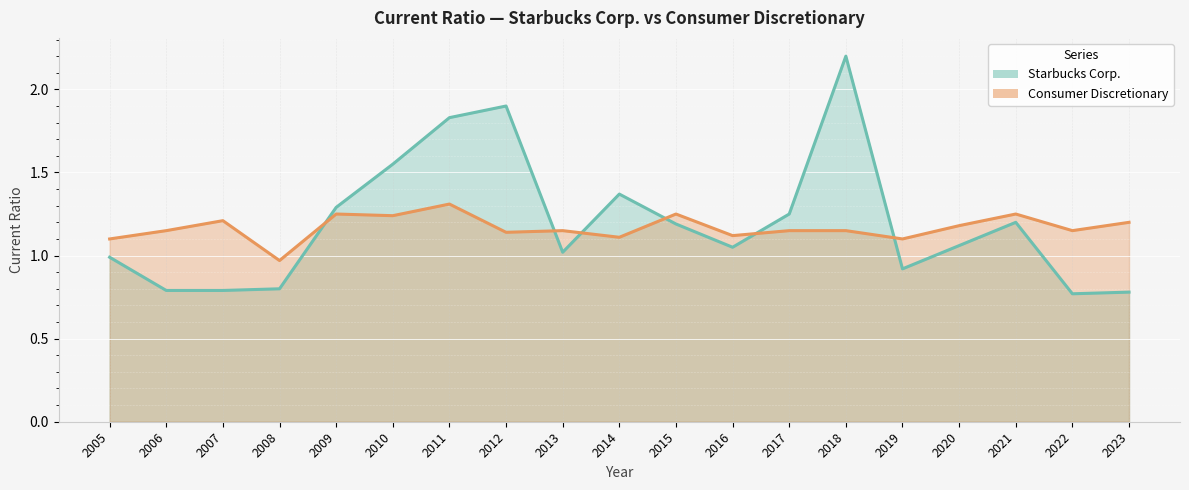

At how many categories does at least one series exceed 0?

19